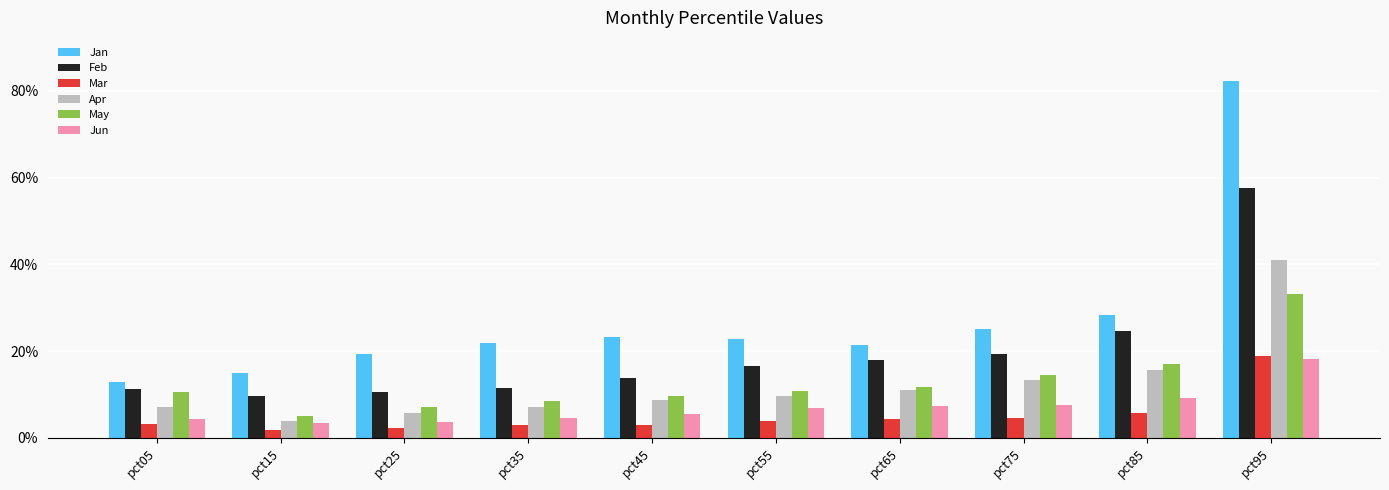

Between pct35 and pct95, which series saw the biggest shift?

Jan